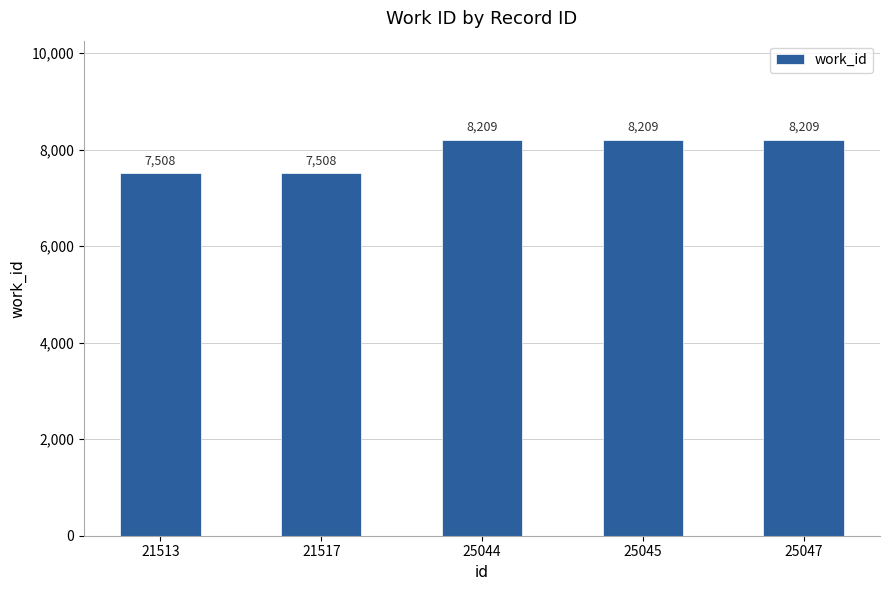

How many values are between 7508 and 8209?

5